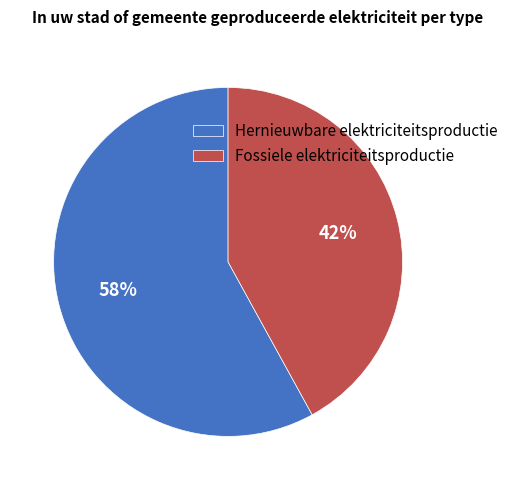

Is it true that Fossiele elektriciteitsproductie is 31% of the pie?

False